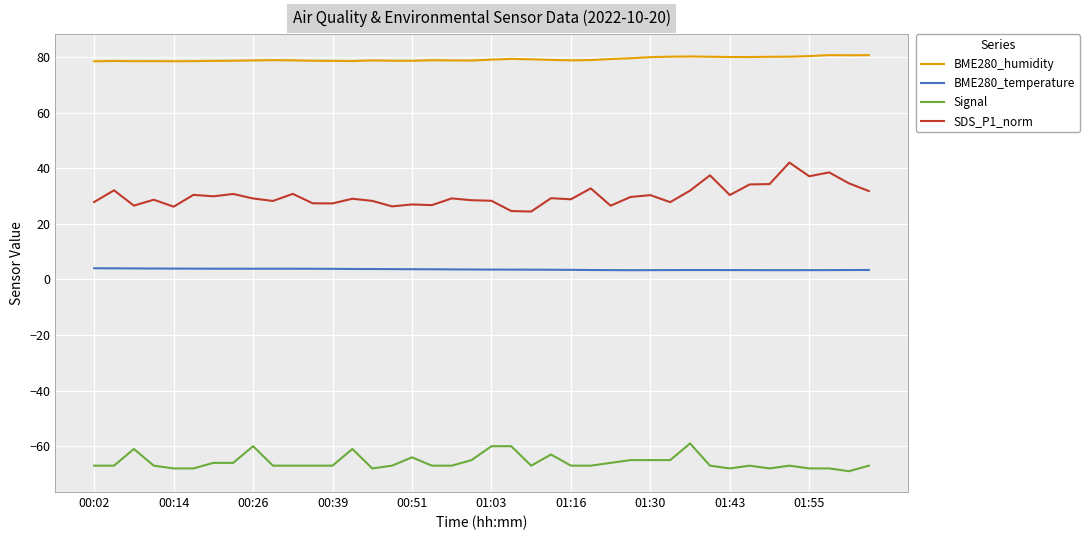

How many series are shown in this chart?

4